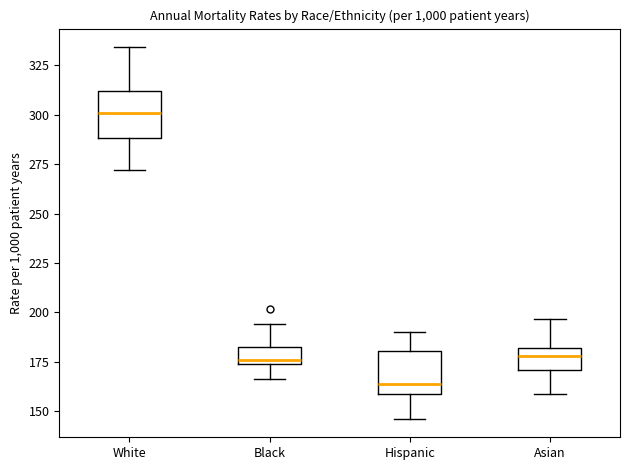

Reading left to right, read every box against the y-axis: the position of its median line, the range the box covers, and the ends of its whiskers. The values are not printed on the chart, so give them approximately, as read against the axis.

White: median 300, box 290 to 310, whiskers 270 to 335
Black: median 175 (just above the box's lower edge), box 175 to 180, whiskers 165 to 195
Hispanic: median 165, box 160 to 180, whiskers 145 to 190
Asian: median 180 (inside the box), box 170 to 180, whiskers 160 to 195